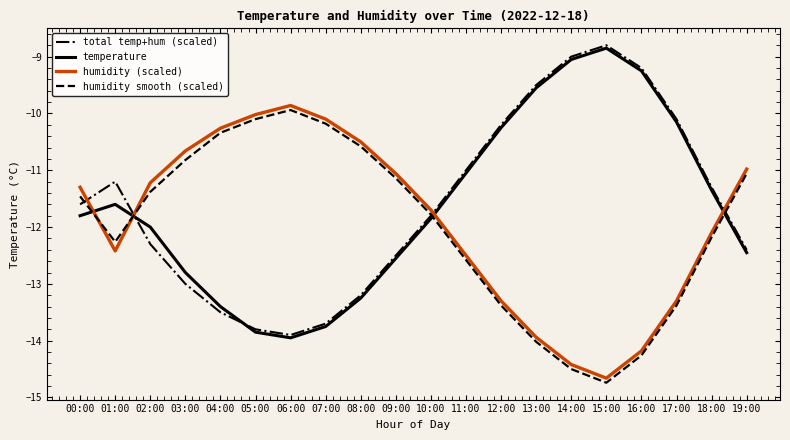

What is the average value of the humidity smooth (scaled) series?

-12.0